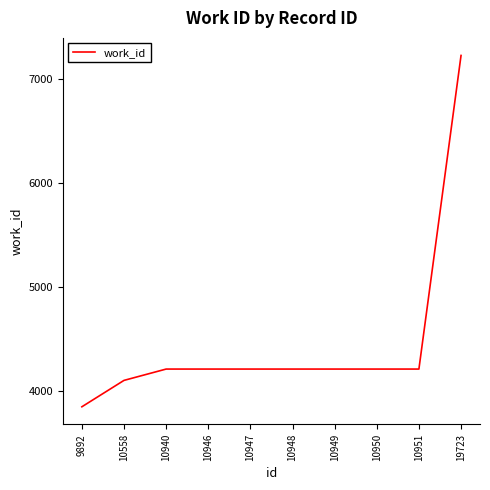

Reading left to right, extract all data points from this chart.

3848	4102	4211	4211	4211	4211	4211	4211	4211	7229